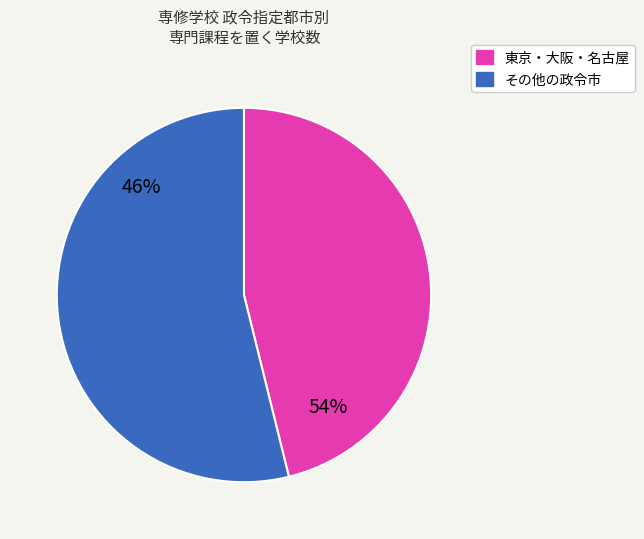

Is there any slice that represents more than half of the pie?

Yes